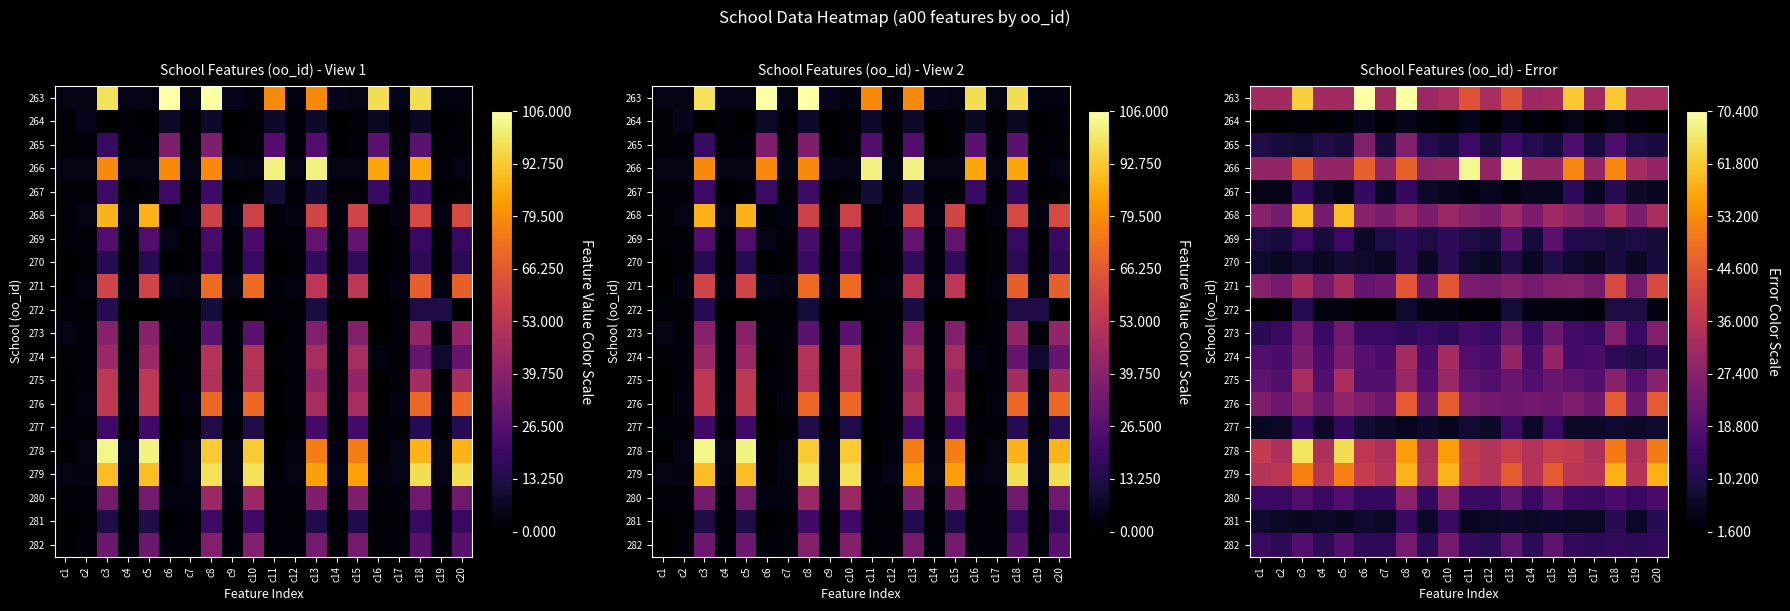

The value of 281 at c12 is 3.4. True or false?

False